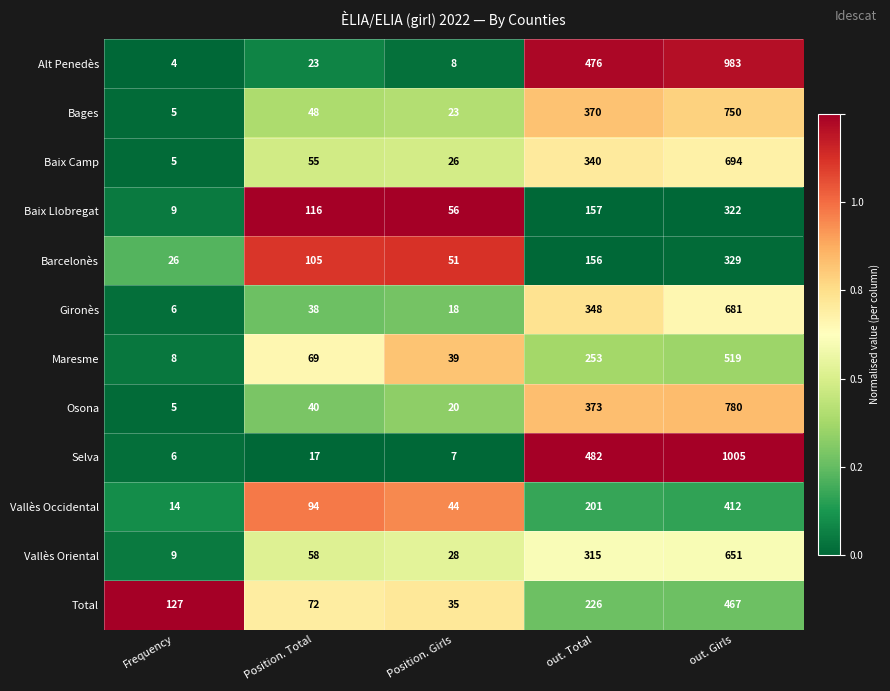

List the series in order of their peak value, lowest first.

Baix Llobregat, Barcelonès, Vallès Occidental, Total, Maresme, Vallès Oriental, Gironès, Baix Camp, Bages, Osona, Alt Penedès, Selva